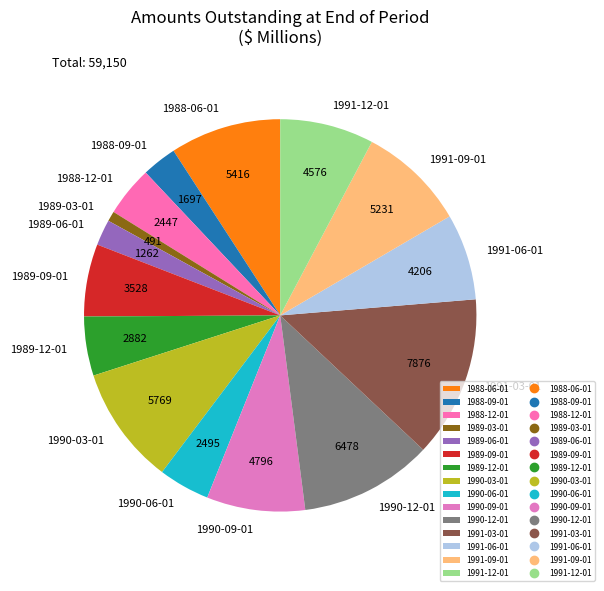

Which slice is the largest?

1991-03-01